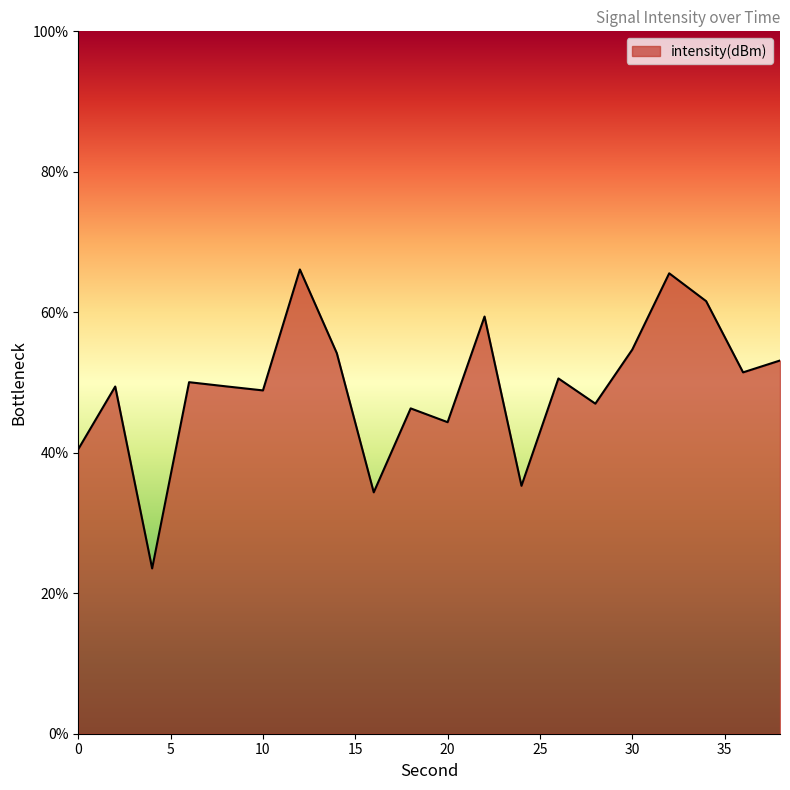

What is the greatest value displayed?

66.1